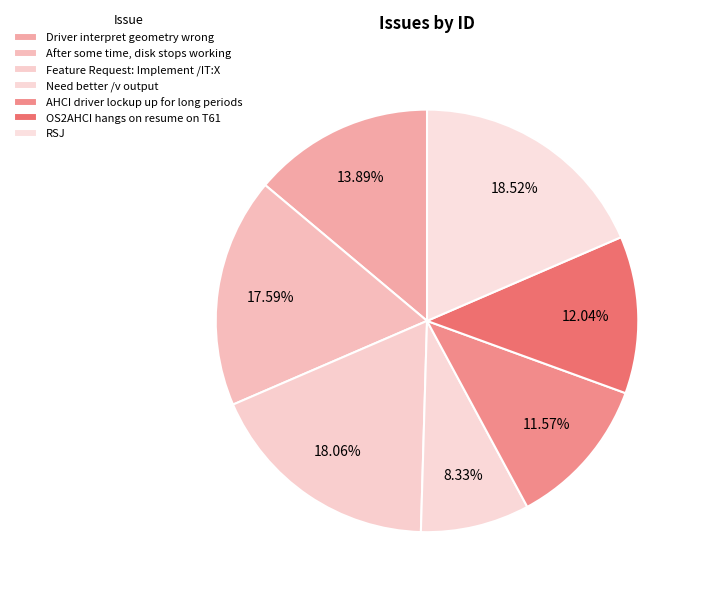

How many segments does this pie chart have?

7